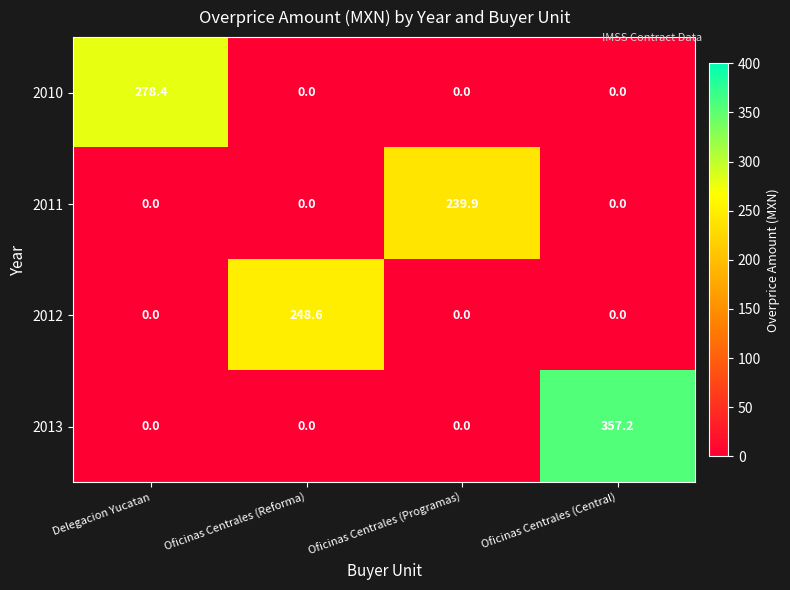

Reading right to left, extract all data points from this chart.

2010: Oficinas Centrales (Central)=0.0	Oficinas Centrales (Programas)=0.0	Oficinas Centrales (Reforma)=0.0	Delegacion Yucatan=278.4
2011: Oficinas Centrales (Central)=0.0	Oficinas Centrales (Programas)=239.9	Oficinas Centrales (Reforma)=0.0	Delegacion Yucatan=0.0
2012: Oficinas Centrales (Central)=0.0	Oficinas Centrales (Programas)=0.0	Oficinas Centrales (Reforma)=248.6	Delegacion Yucatan=0.0
2013: Oficinas Centrales (Central)=357.2	Oficinas Centrales (Programas)=0.0	Oficinas Centrales (Reforma)=0.0	Delegacion Yucatan=0.0